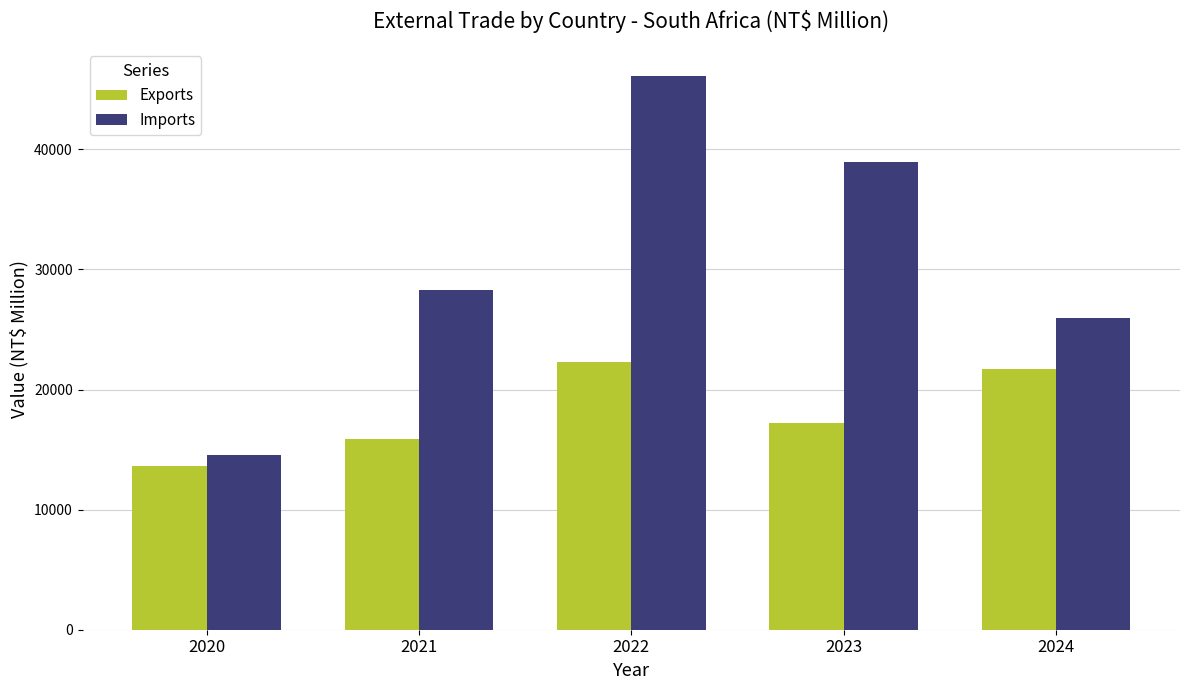

Which series has the widest spread of values?

Imports